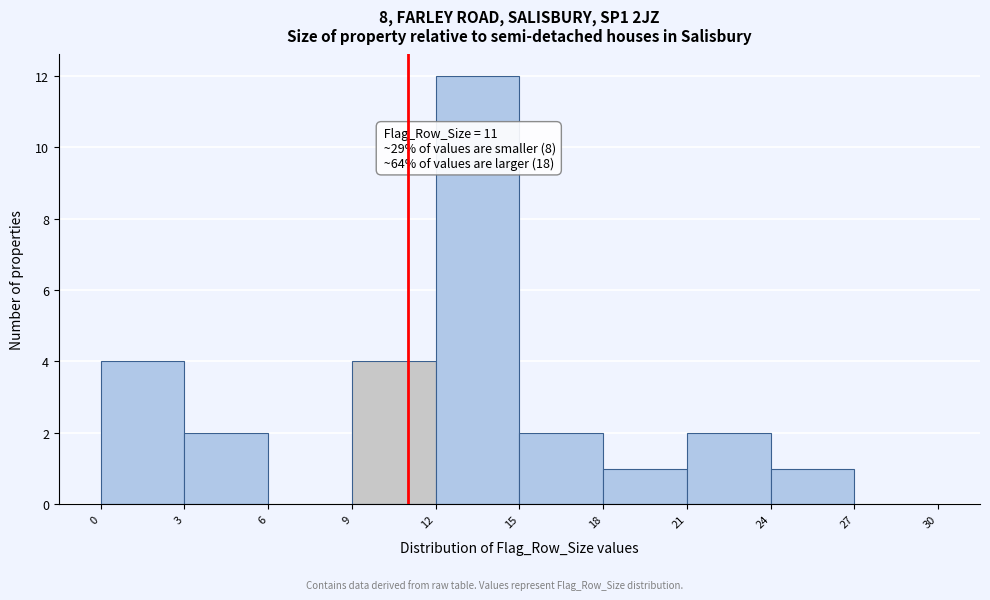

Which range on the x-axis has the tallest bar?

12 to 15